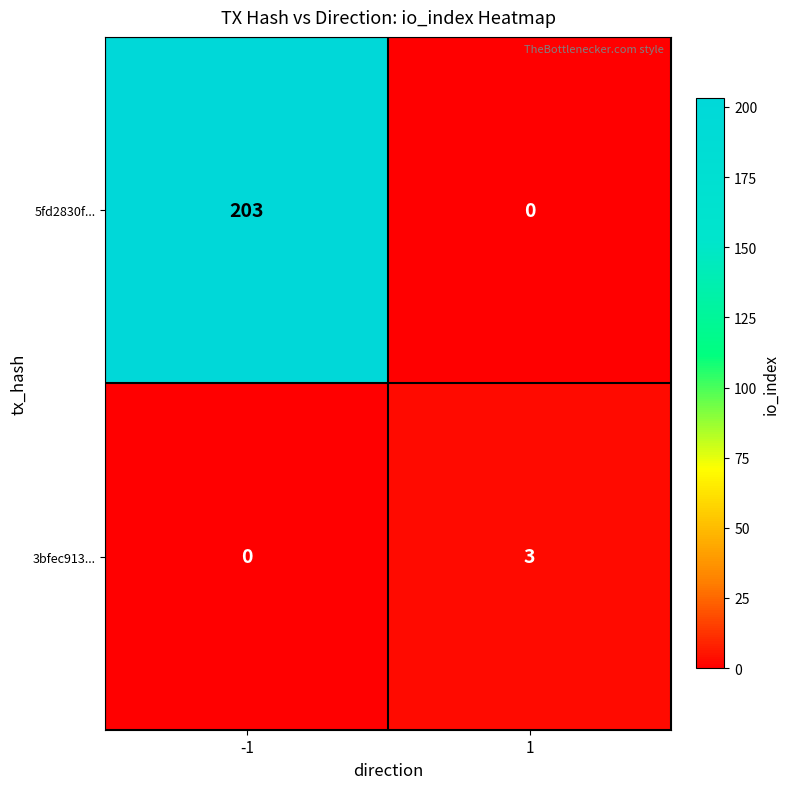

Read the 5fd2830f... value at -1.

203